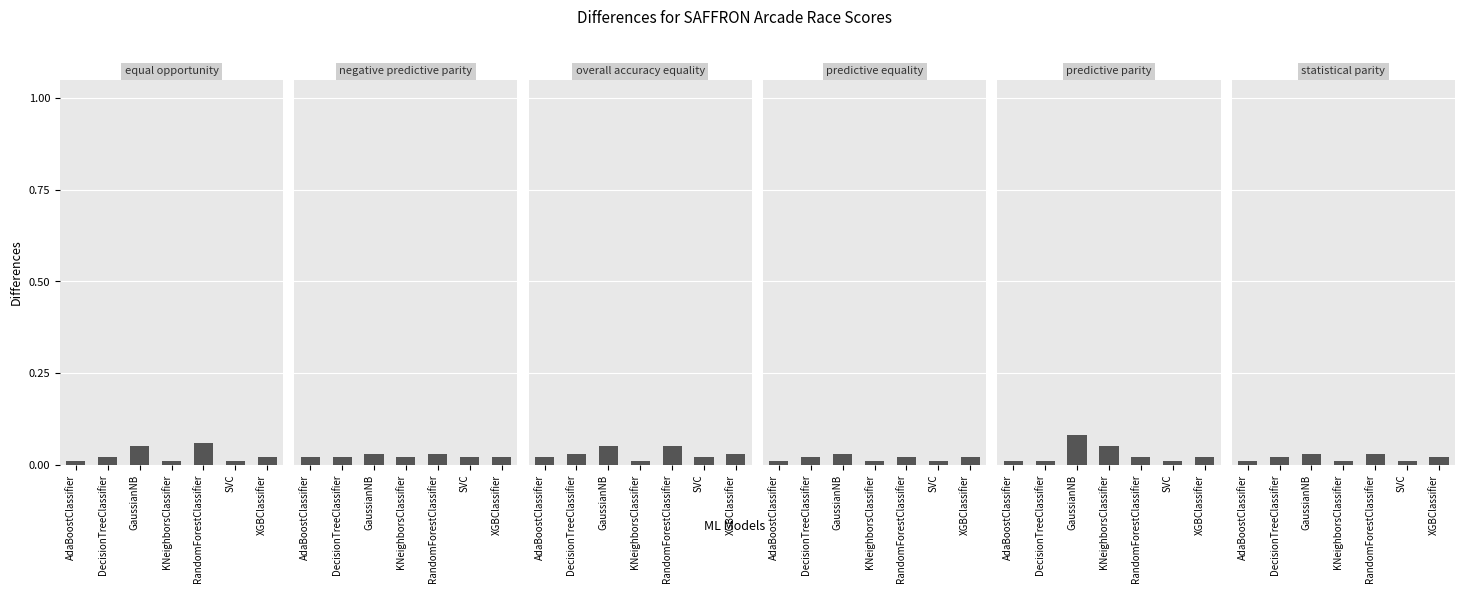

What is the sum of all predictive equality values?

0.1